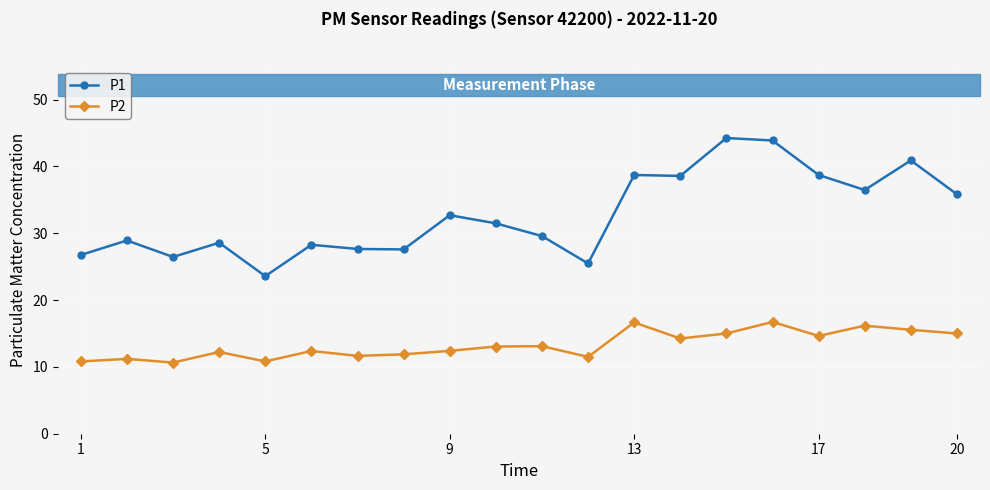

Which series has the widest spread of values?

P1